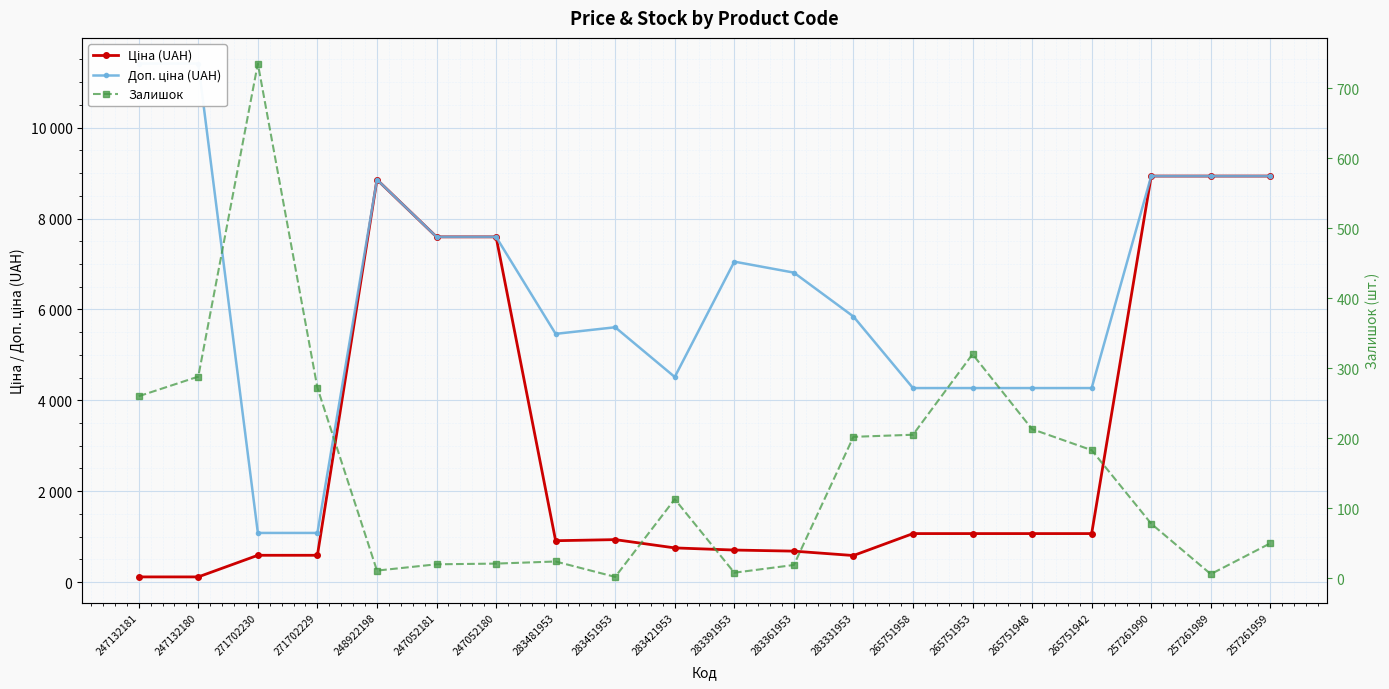

What position from the right is 247052180?

14